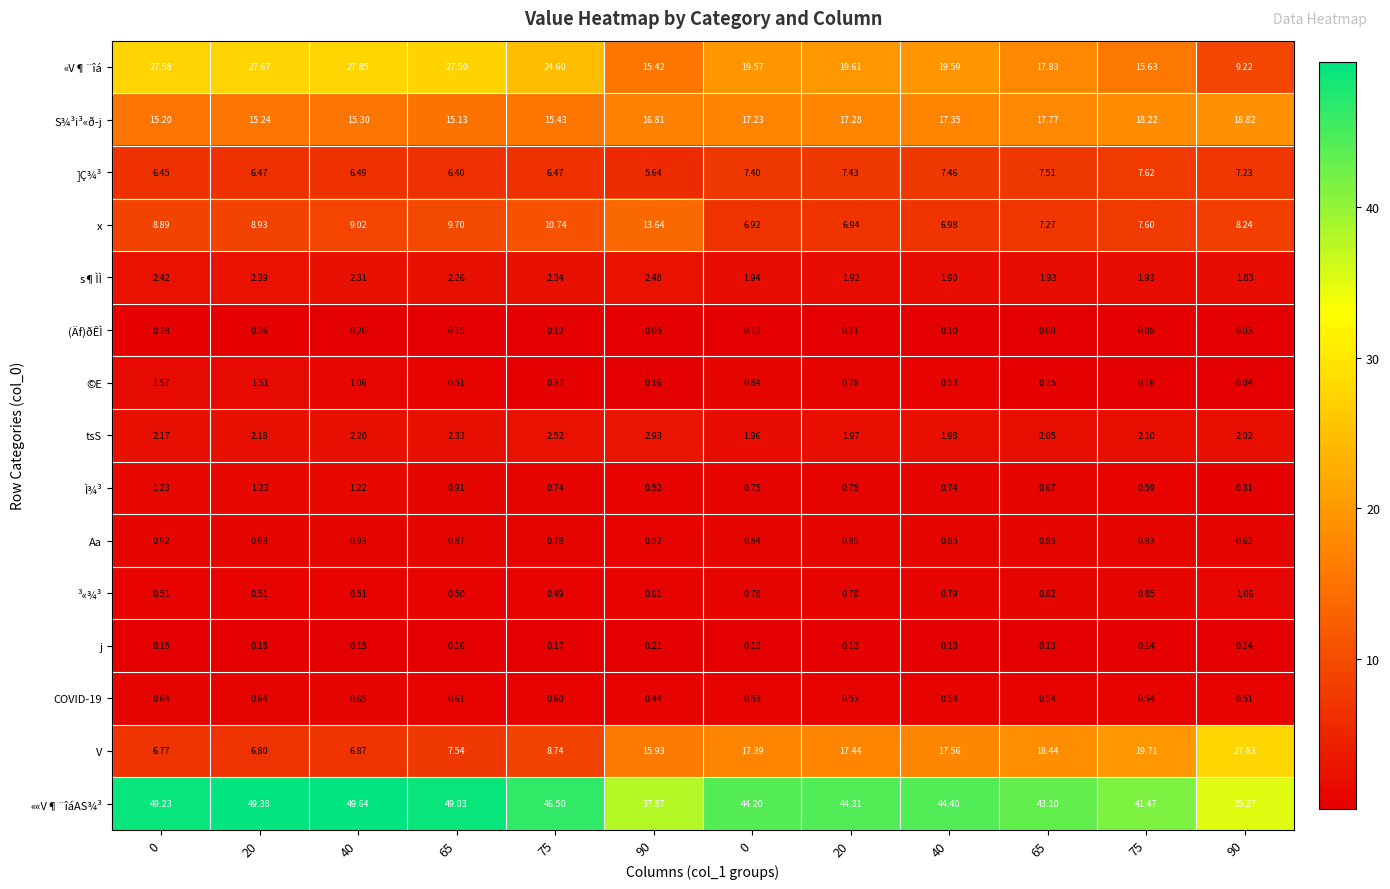

Reading left to right, extract all data points from this chart.

«V¶¨îá: 0=27.6	20=27.7	40=27.9	65=27.5	75=24.6	90=15.4	0=19.6	20=19.6	40=19.6	65=17.8	75=15.6	90=9.2
S¾³i³«ð­j: 0=15.2	20=15.2	40=15.3	65=15.1	75=15.4	90=16.8	0=17.2	20=17.3	40=17.4	65=17.8	75=18.2	90=18.8
]Ç¾³: 0=6.5	20=6.5	40=6.5	65=6.4	75=6.5	90=5.6	0=7.4	20=7.4	40=7.5	65=7.5	75=7.6	90=7.2
x: 0=8.9	20=8.9	40=9.0	65=9.7	75=10.7	90=13.6	0=6.9	20=6.9	40=7.0	65=7.3	75=7.6	90=8.2
s¶ÌÌ: 0=2.4	20=2.4	40=2.3	65=2.3	75=2.3	90=2.5	0=1.9	20=1.9	40=1.9	65=1.9	75=1.9	90=1.8
(Äf)ðÊÌ: 0=0.3	20=0.3	40=0.2	65=0.1	75=0.1	90=0.1	0=0.1	20=0.1	40=0.1	65=0.1	75=0.1	90=0.0
©E: 0=1.6	20=1.5	40=1.1	65=0.5	75=0.4	90=0.2	0=0.8	20=0.8	40=0.5	65=0.2	75=0.2	90=0.0
tsS: 0=2.2	20=2.2	40=2.2	65=2.3	75=2.5	90=2.9	0=2.0	20=2.0	40=2.0	65=2.0	75=2.1	90=2.0
Ì¾³: 0=1.2	20=1.2	40=1.2	65=0.9	75=0.7	90=0.5	0=0.8	20=0.8	40=0.7	65=0.7	75=0.6	90=0.3
Aa: 0=0.9	20=0.9	40=0.9	65=0.9	75=0.8	90=0.5	0=0.8	20=0.8	40=0.8	65=0.8	75=0.8	90=0.6
³«¾³: 0=0.5	20=0.5	40=0.5	65=0.5	75=0.5	90=0.6	0=0.8	20=0.8	40=0.8	65=0.8	75=0.8	90=1.1
j: 0=0.1	20=0.1	40=0.1	65=0.2	75=0.2	90=0.2	0=0.1	20=0.1	40=0.1	65=0.1	75=0.1	90=0.1
COVID-19: 0=0.6	20=0.6	40=0.7	65=0.6	75=0.6	90=0.4	0=0.5	20=0.5	40=0.5	65=0.5	75=0.5	90=0.5
V: 0=6.8	20=6.8	40=6.9	65=7.5	75=8.7	90=15.9	0=17.4	20=17.4	40=17.6	65=18.4	75=19.7	90=27.8
««V¶¨îáAS¾³: 0=49.2	20=49.4	40=49.6	65=49.0	75=46.5	90=37.9	0=44.2	20=44.3	40=44.4	65=43.1	75=41.5	90=35.3